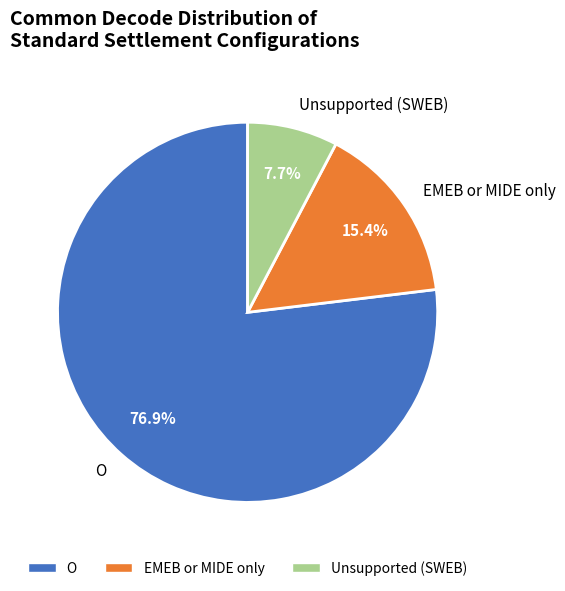

Rank the categories by value from highest to lowest.

O, EMEB or MIDE only, Unsupported (SWEB)